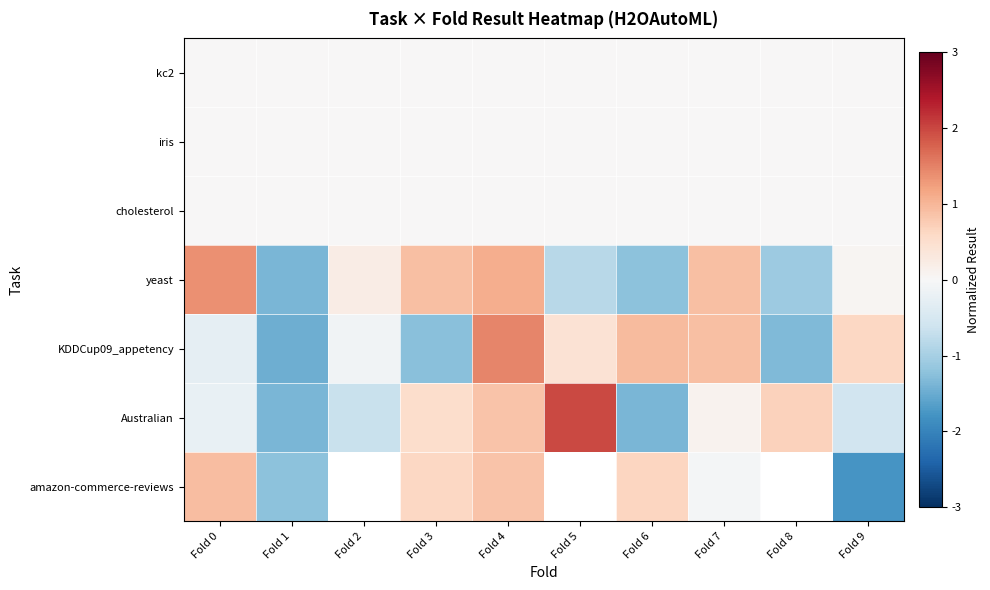

The value of kc2 at Fold 2 is 0.0. True or false?

True